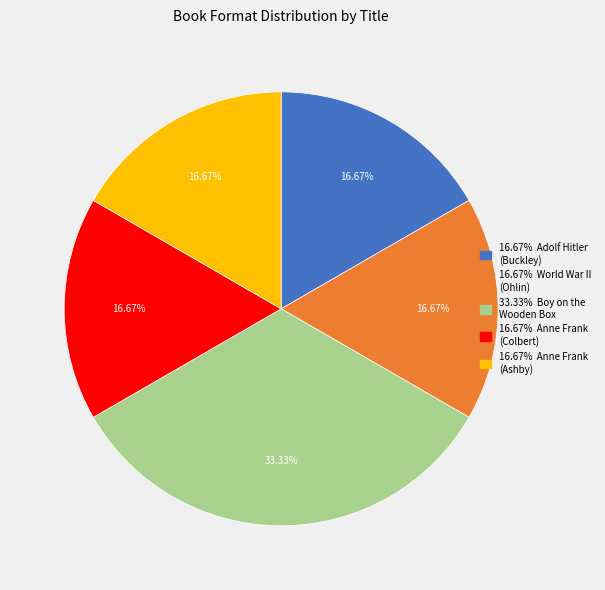

Does any single category account for the majority?

No